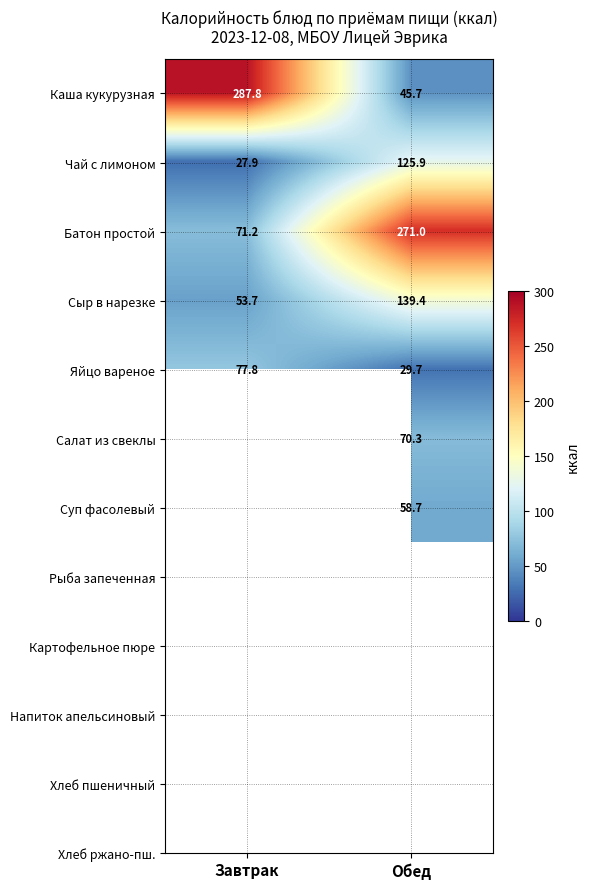

What is the difference between the highest and lowest values at Обед?

241.3